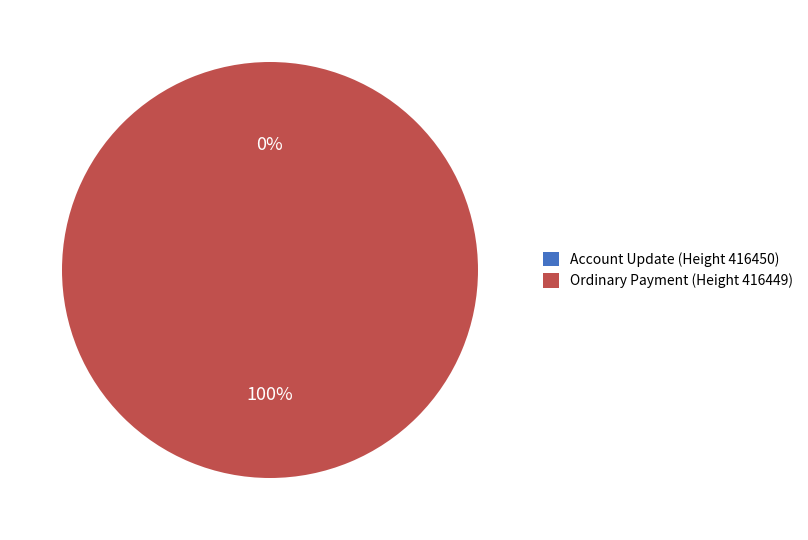

Which category has the smallest portion of the pie?

Account Update (Height 416450)